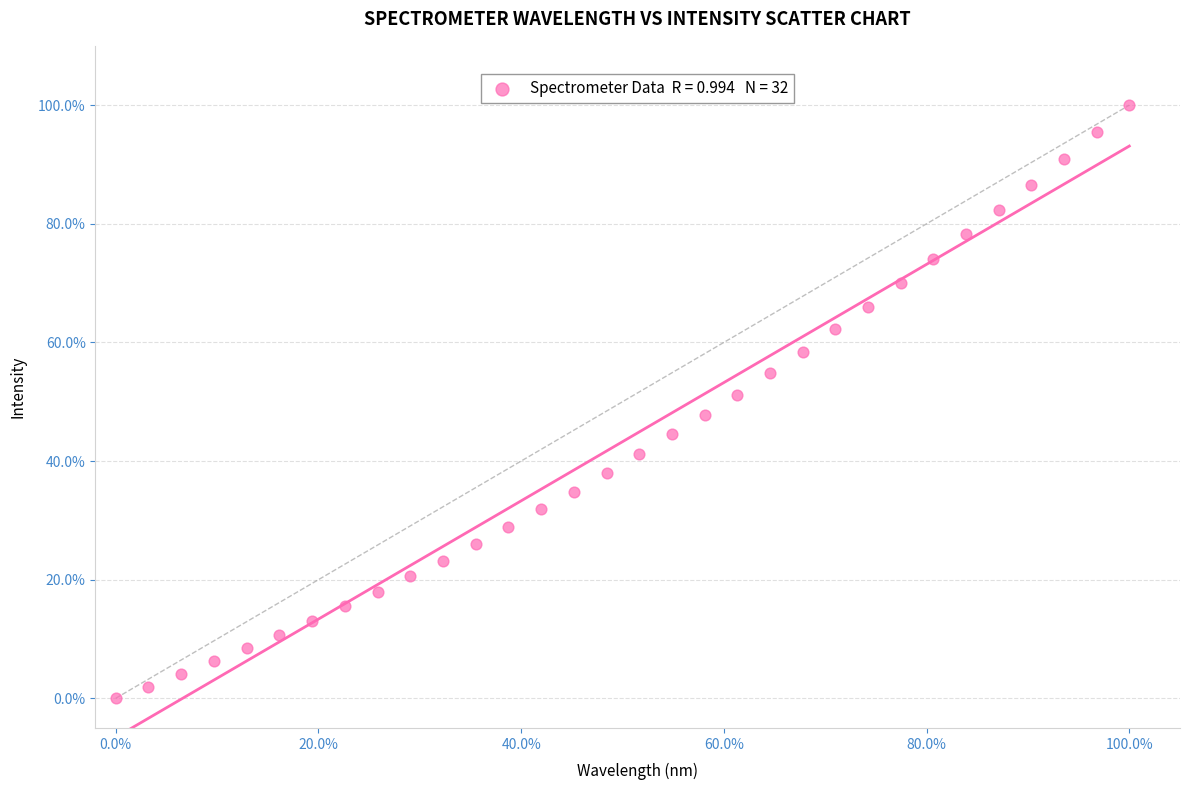

What is the range of X values (max minus min)?

100.0